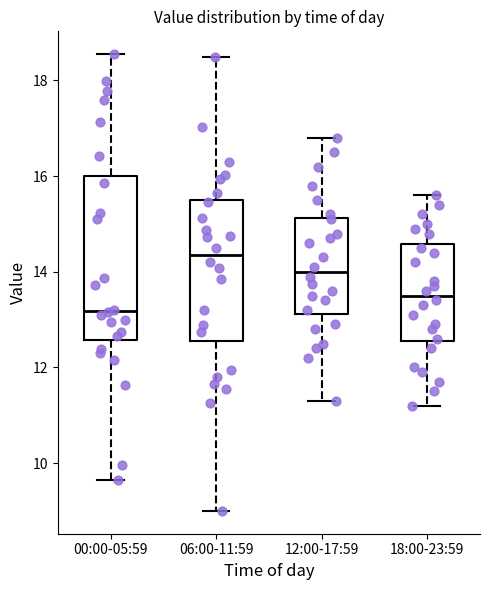

Reading left to right, read every box against the y-axis: the position of its median line, the range the box covers, and the ends of its whiskers. The values are not printed on the chart, so give them approximately, as read against the axis.

00:00-05:59: median 13.2, box 12.6 to 16.0, whiskers 9.6 to 18.6
06:00-11:59: median 14.4, box 12.6 to 15.6, whiskers 9.0 to 18.6
12:00-17:59: median 14.0, box 13.2 to 15.2, whiskers 11.4 to 16.8
18:00-23:59: median 13.6, box 12.6 to 14.6, whiskers 11.2 to 15.6